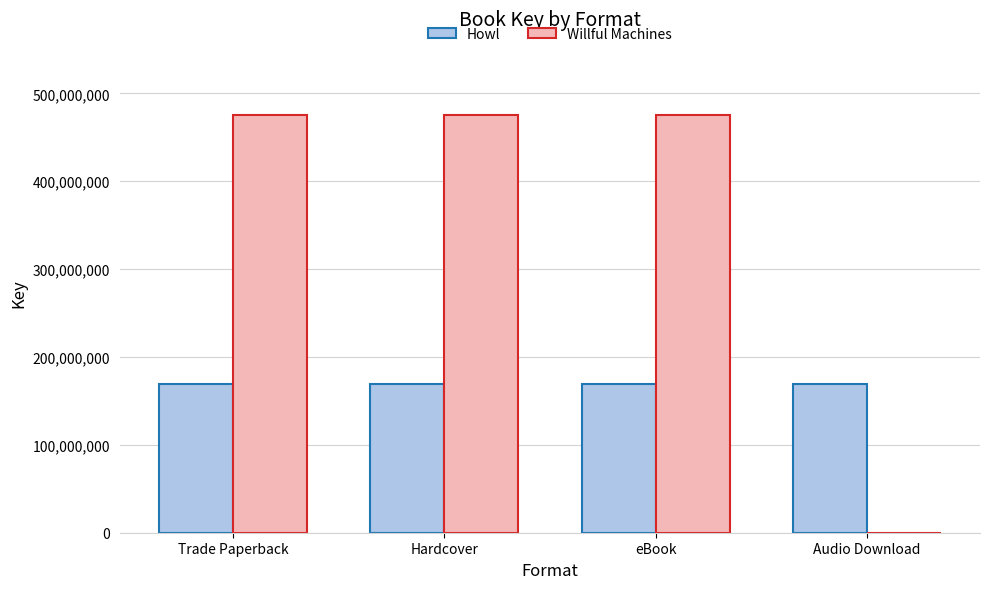

What is the difference between the Willful Machines values at Audio Download and Trade Paperback?

474931478